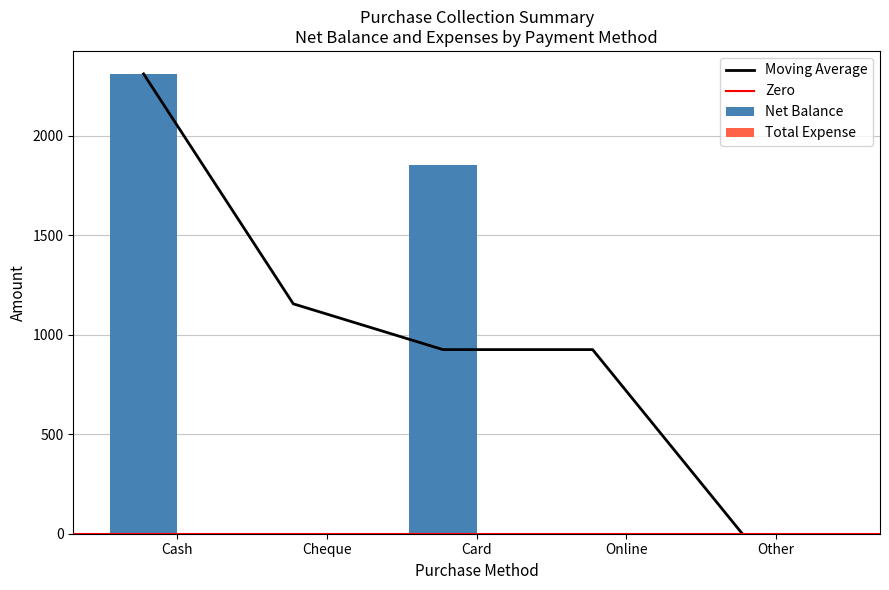

Which has a higher value, Cash or Card?

Cash